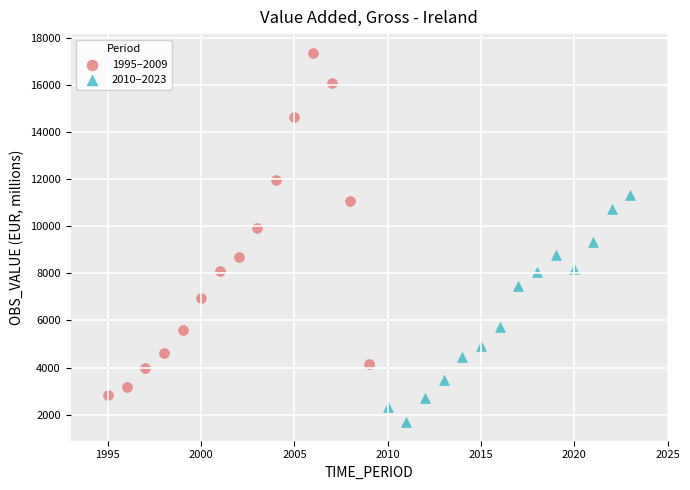

Which series contains the highest Y value?

1995–2009